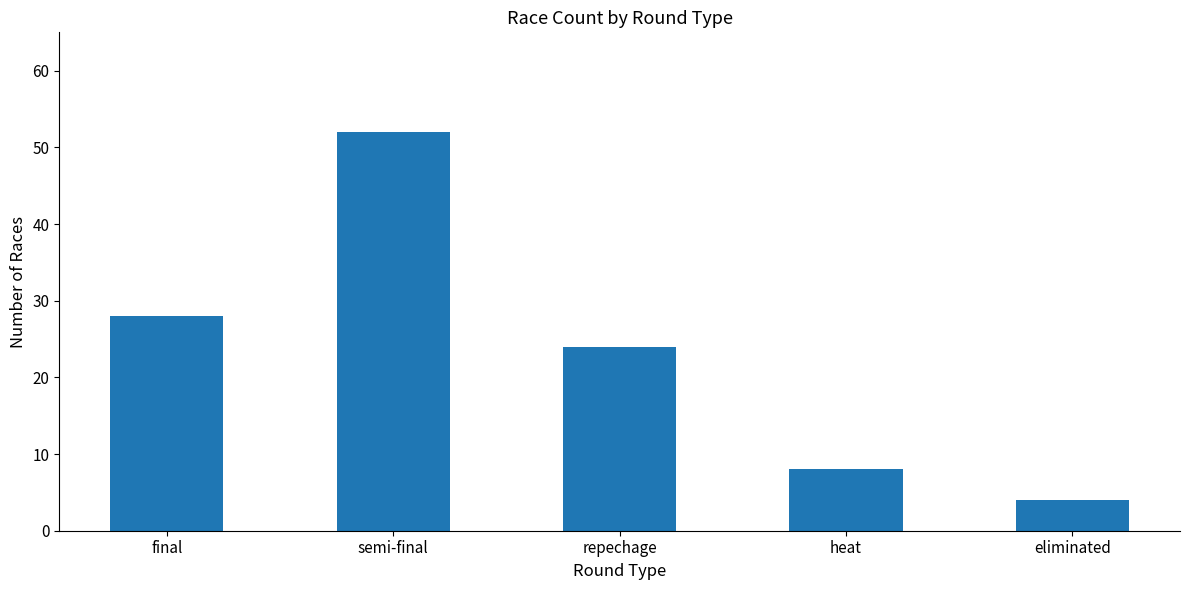

What is the approximate value at final?

28